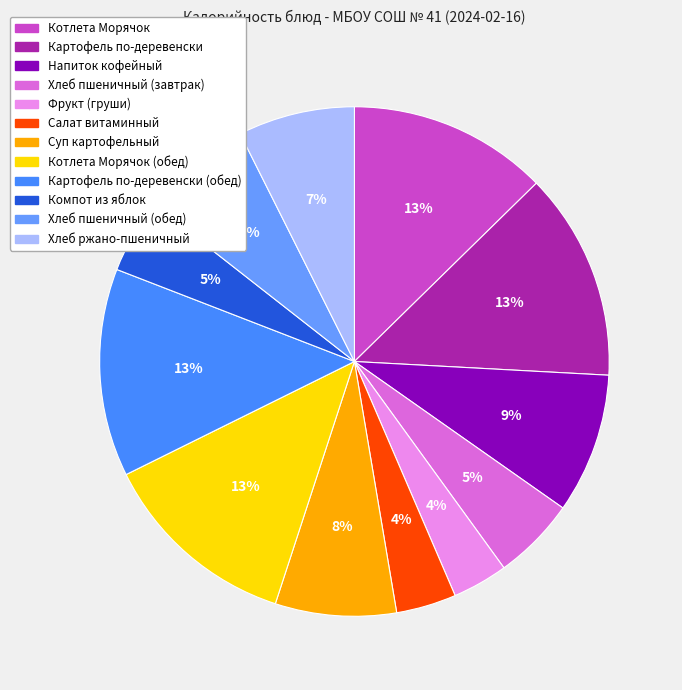

How many segments does this pie chart have?

12